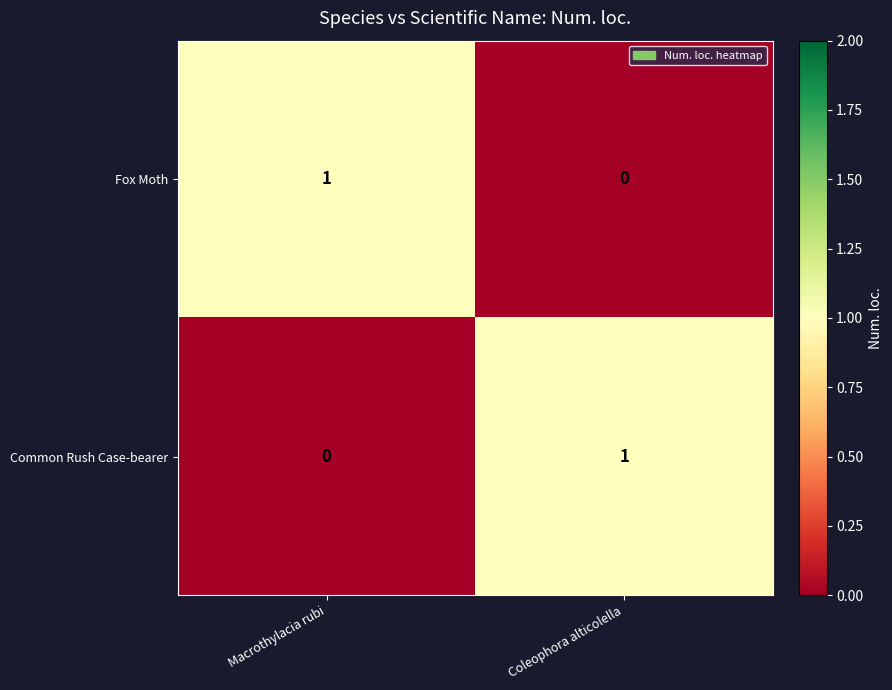

Reading left to right, list all the values displayed in this chart.

Fox Moth: Macrothylacia rubi=1	Coleophora alticolella=0
Common Rush Case-bearer: Macrothylacia rubi=0	Coleophora alticolella=1